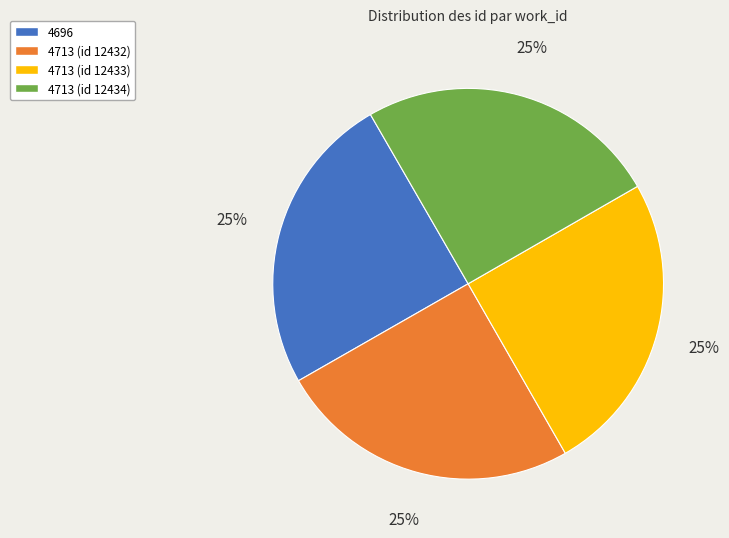

To the nearest percent, what is the combined percentage of 4713 (id 12432) and 4713 (id 12434)?

50%